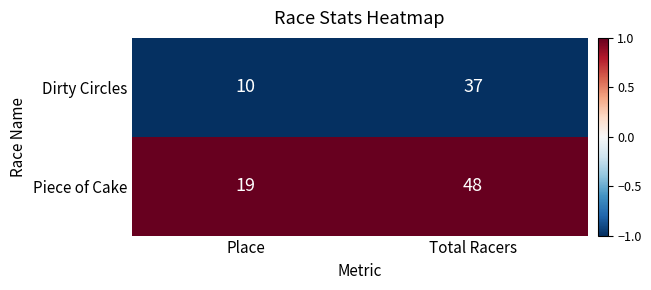

Is it true that Piece of Cake equals 48 at Total Racers?

True